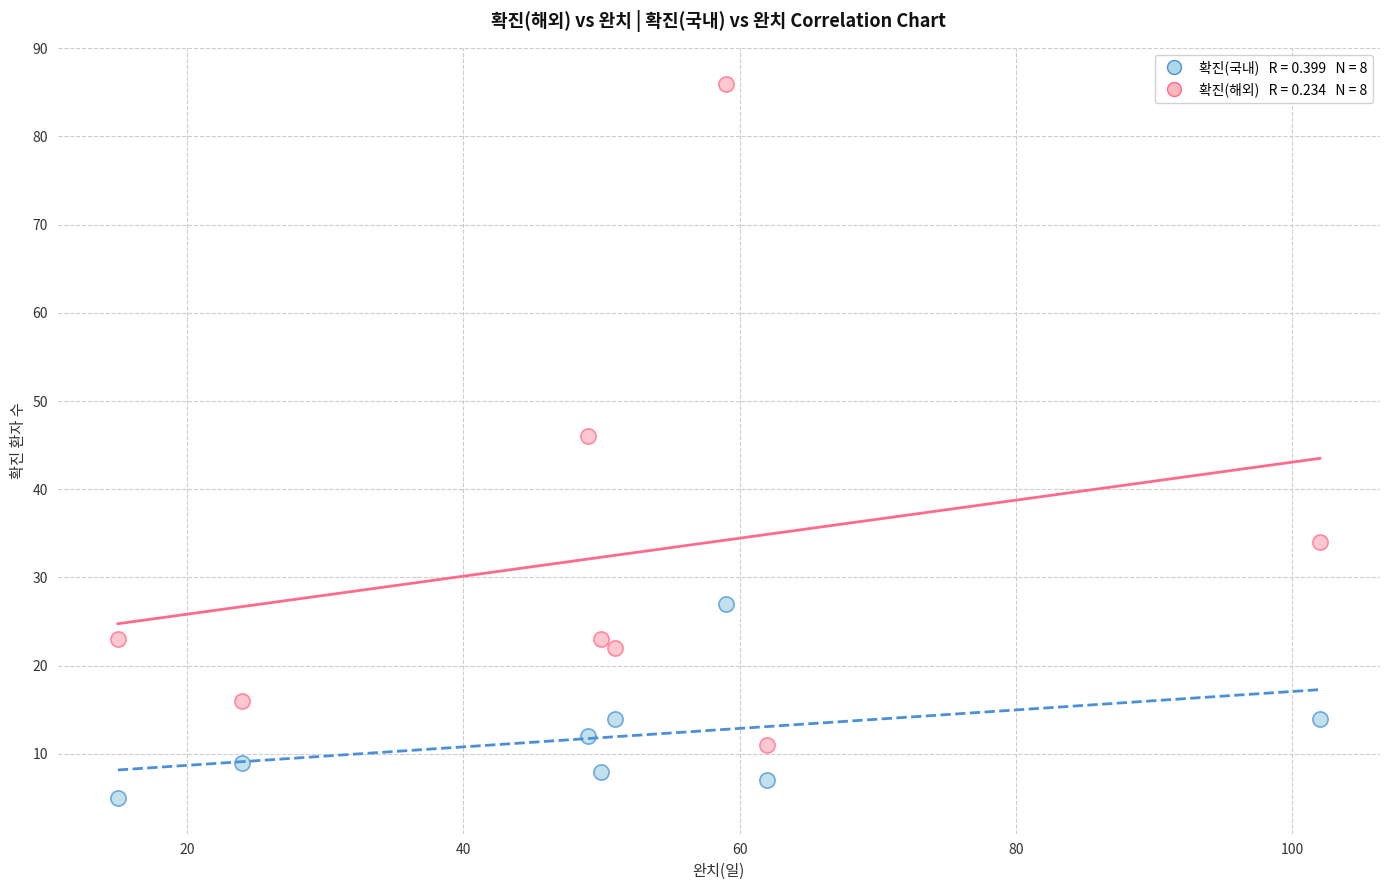

Across all data points, what is the range of X values (max minus min)?

87